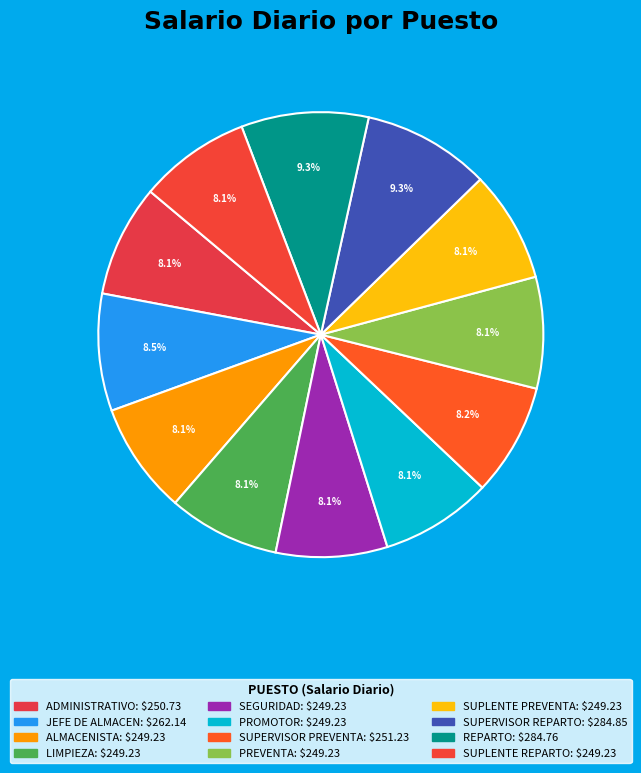

Which has a higher value, PROMOTOR or LIMPIEZA?

PROMOTOR